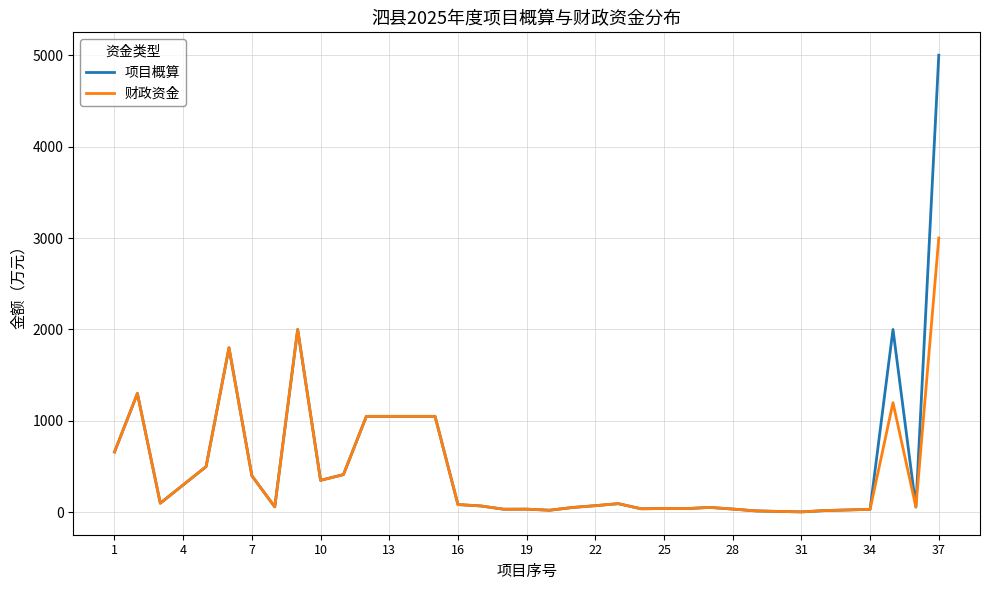

List the series in order of their peak value, lowest first.

财政资金, 项目概算